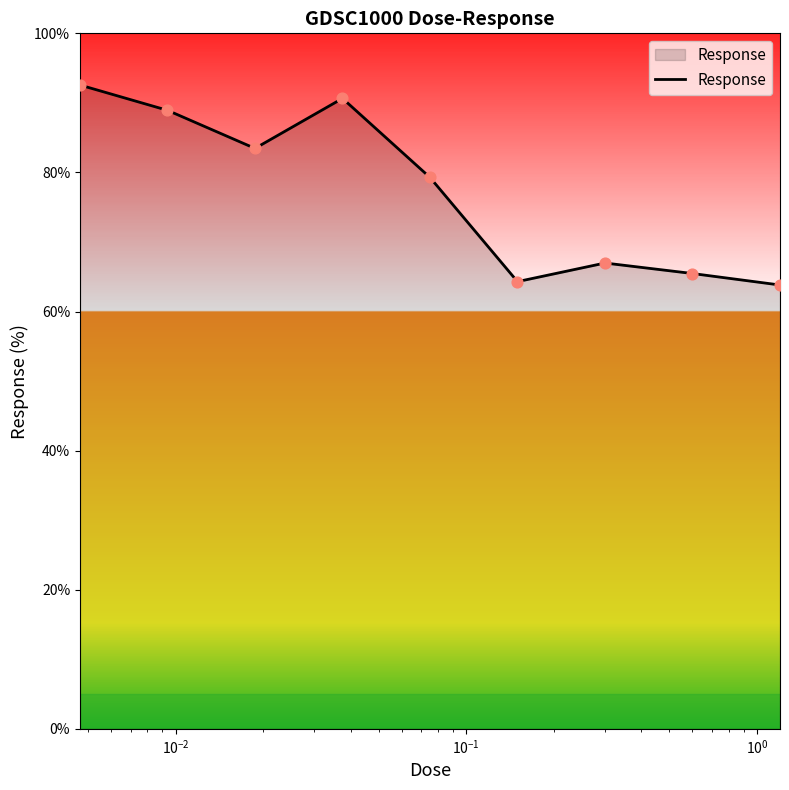

What is the greatest value displayed?

92.6